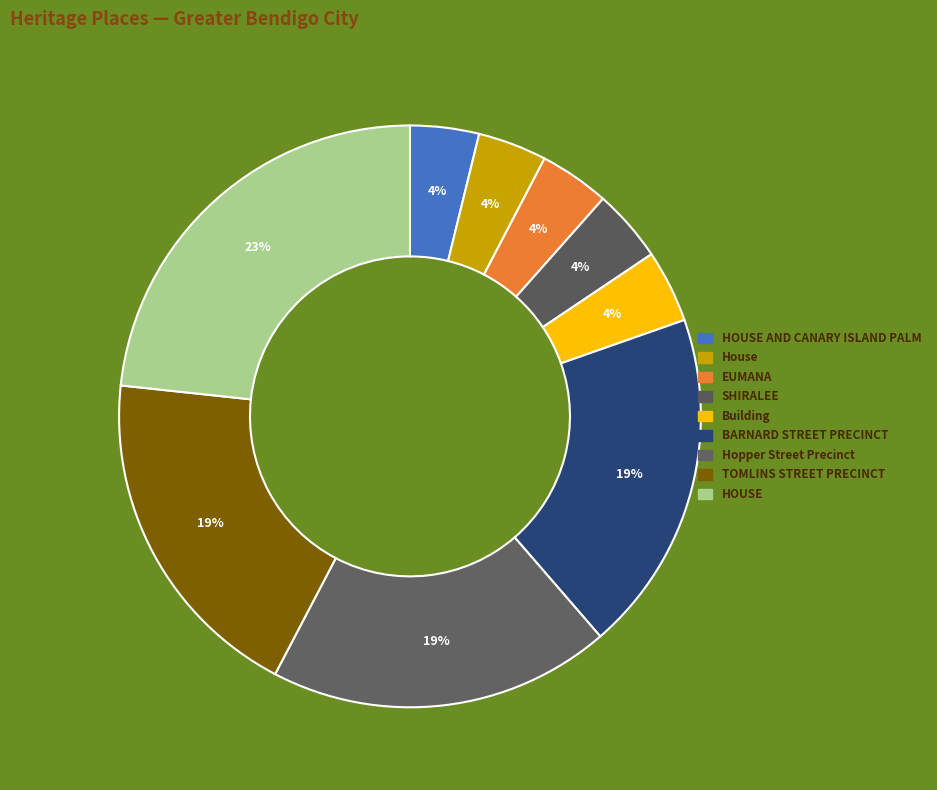

How many slices are in this pie chart?

9